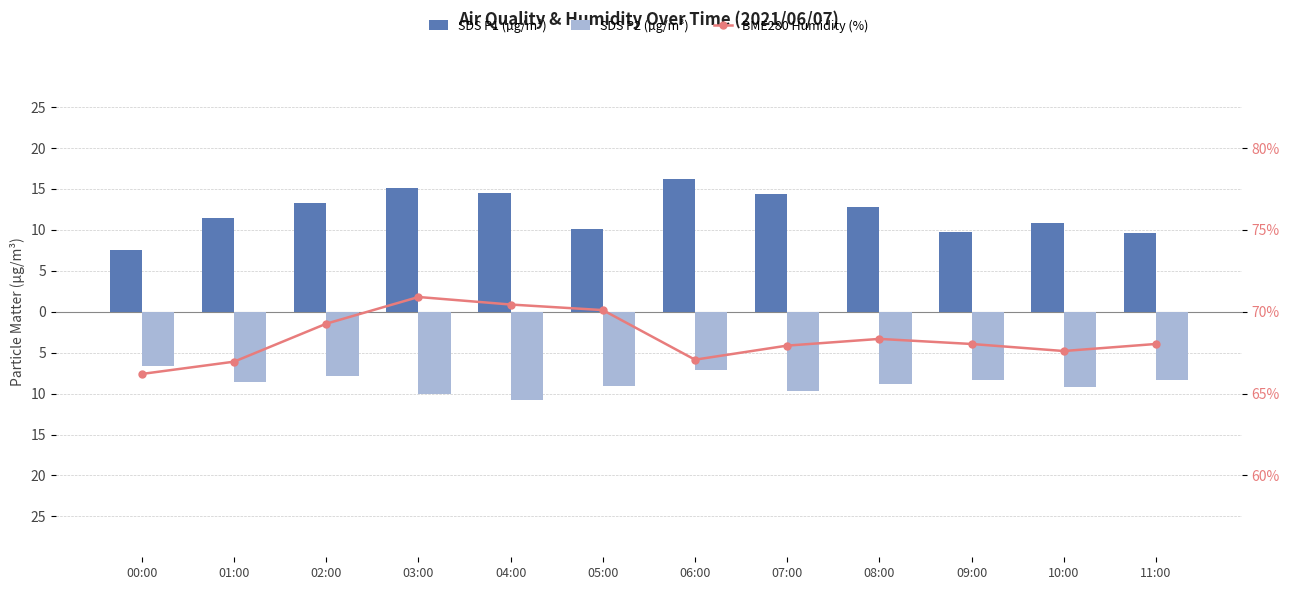

What is the difference between the maximum and second lowest values in the SDS P2 (µg/m³) series?

3.3